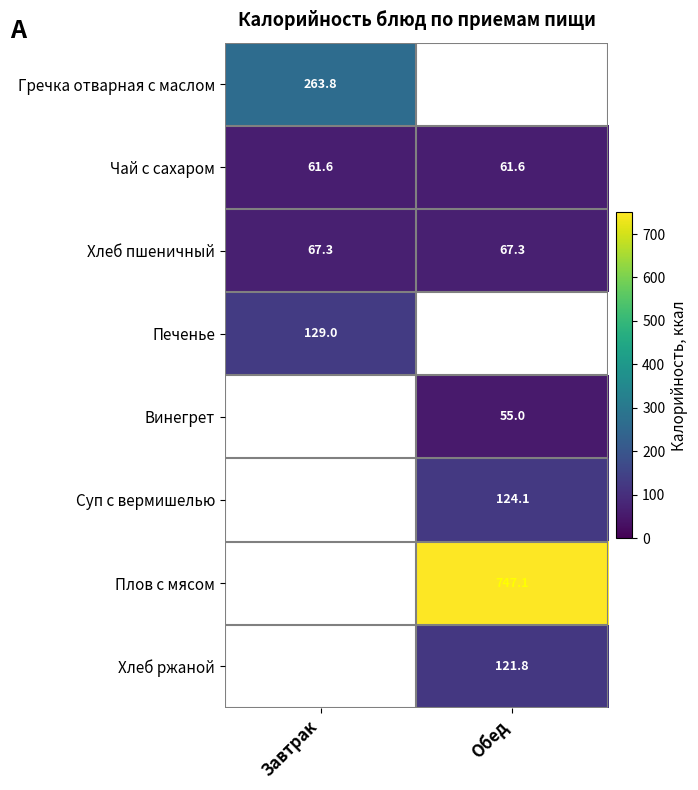

At which category is the sum across all series the highest?

Обед